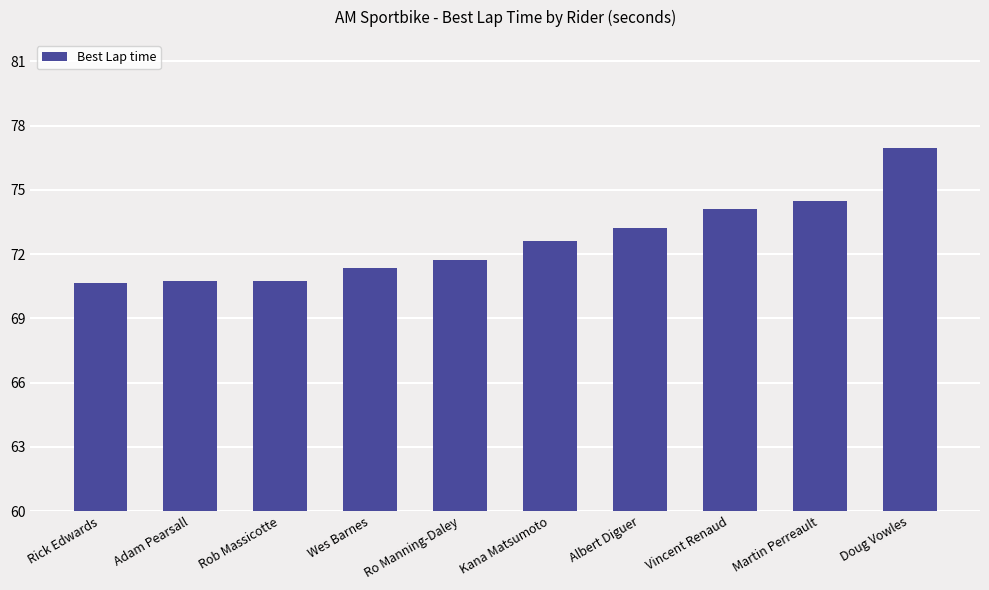

What is the change in value from Wes Barnes to Vincent Renaud?

+2.8